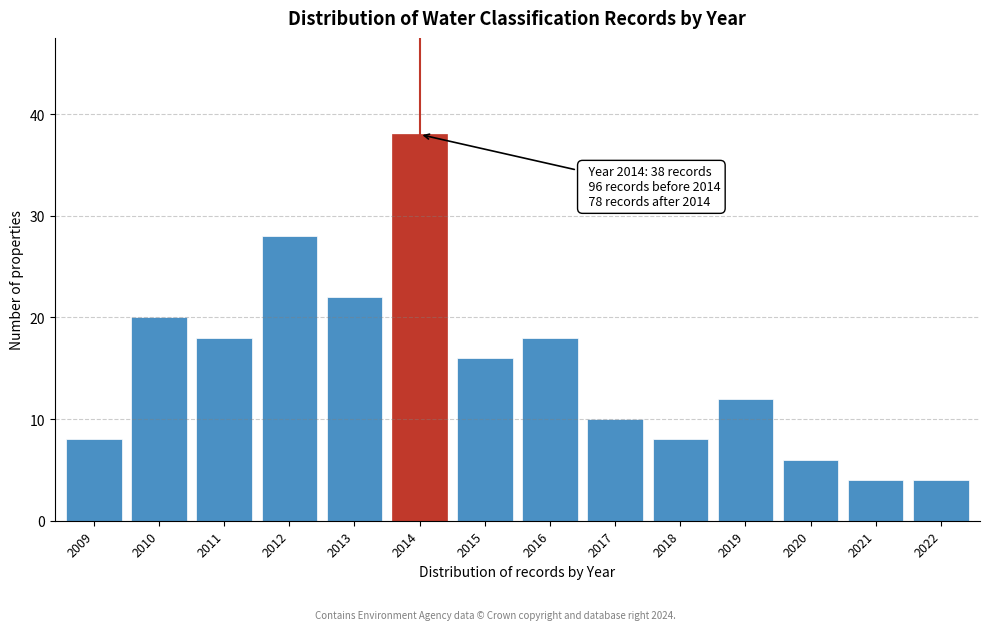

Reading right to left, list all the values displayed in this chart.

2022=4	2021=4	2020=6	2019=12	2018=8	2017=10	2016=18	2015=16	2014=38	2013=22	2012=28	2011=18	2010=20	2009=8